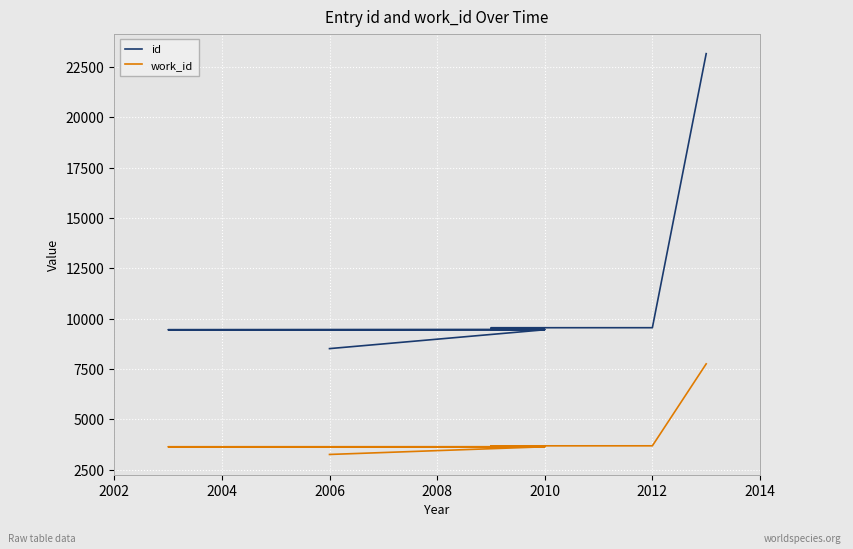

In work_id, how many points are lower than both neighbors (excluding endpoints)?

1